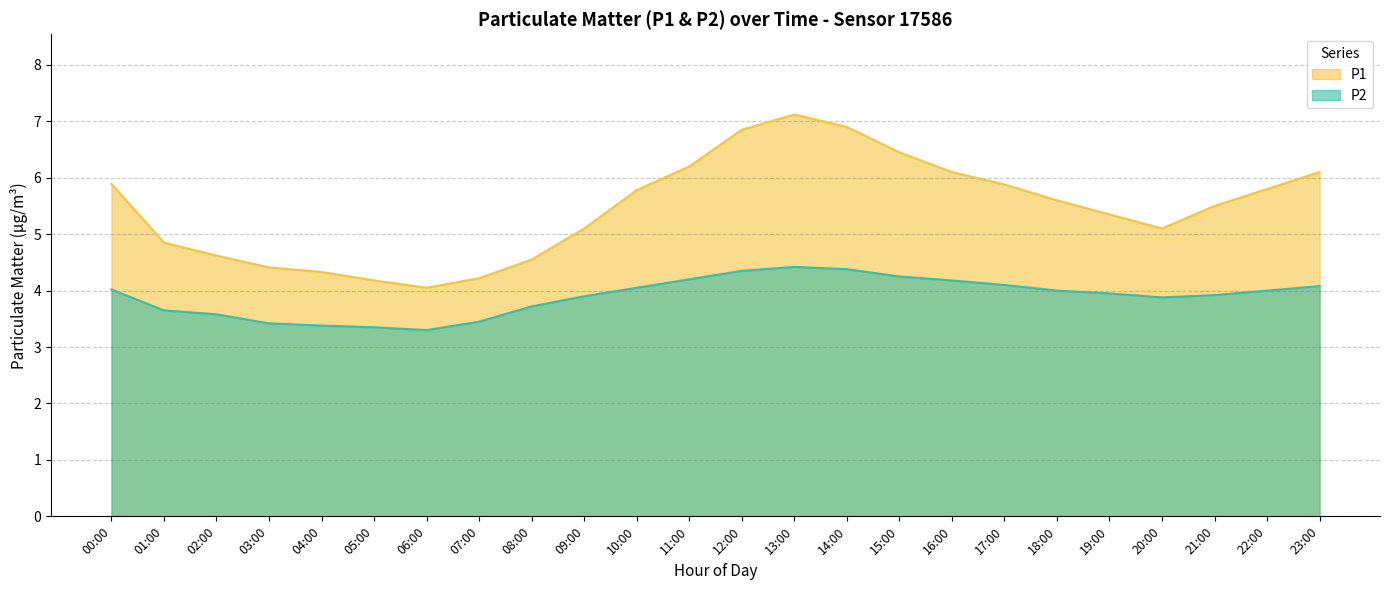

What is the difference between the P1 values at 22:00 and 11:00?

0.4